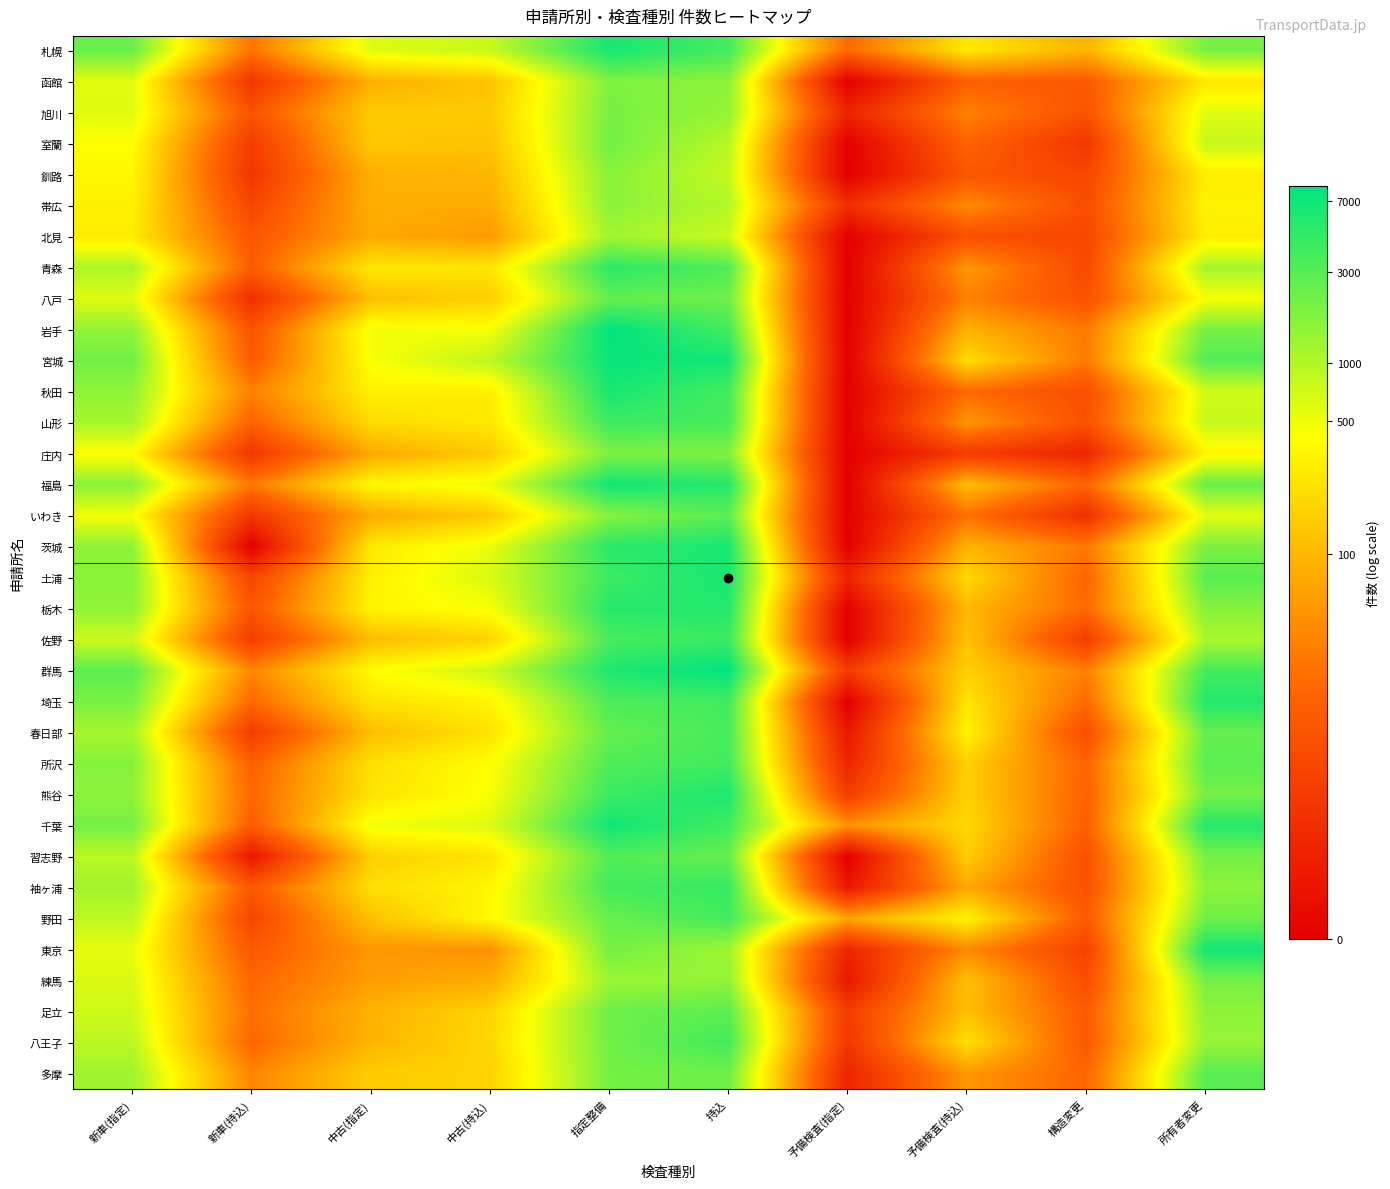

Count the number of data series in this chart.

34